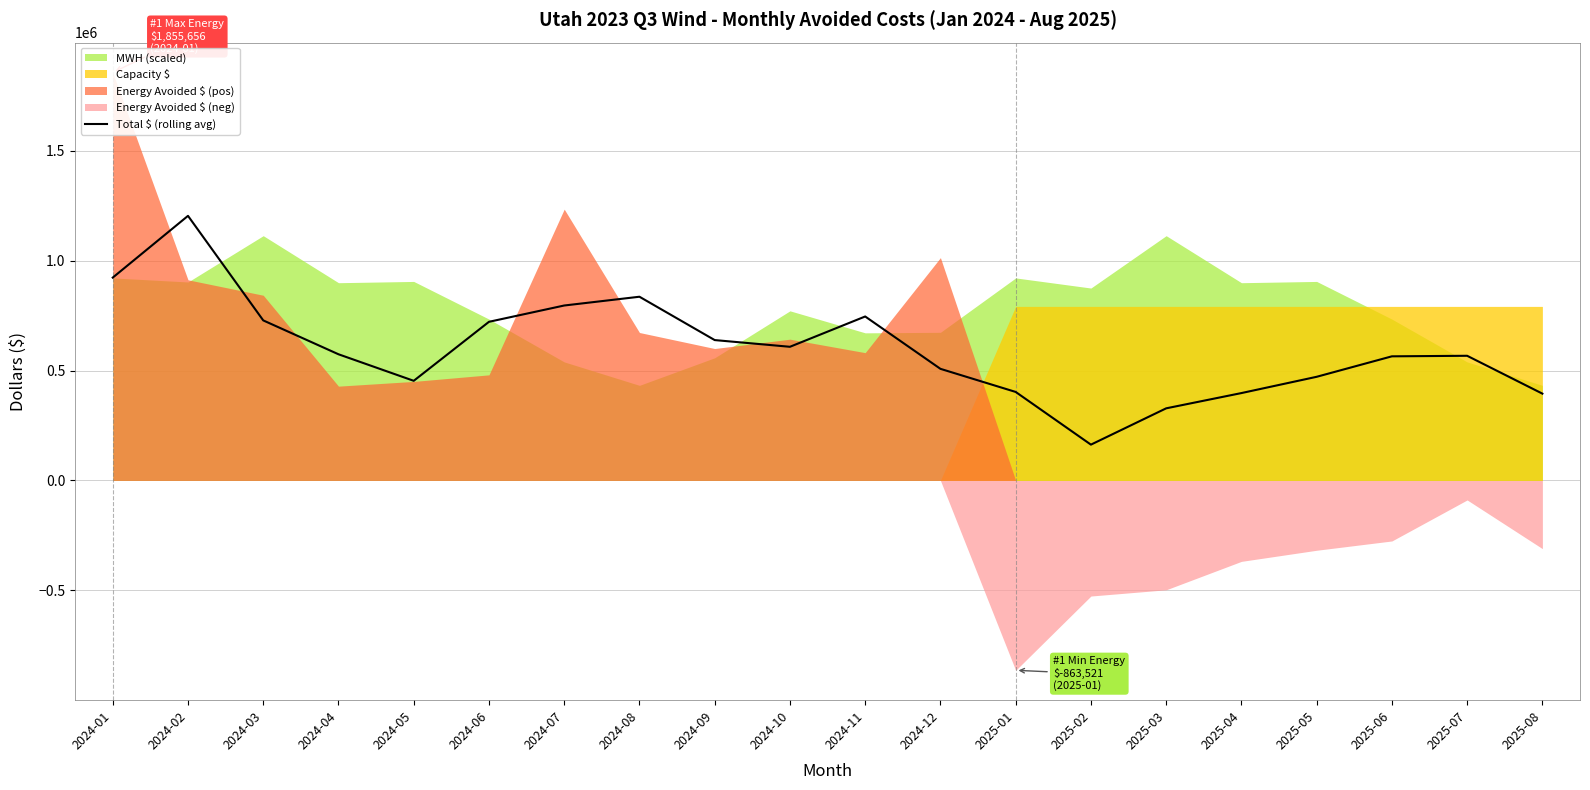

Between 2025-02 and 2024-11, which is larger?

2024-11